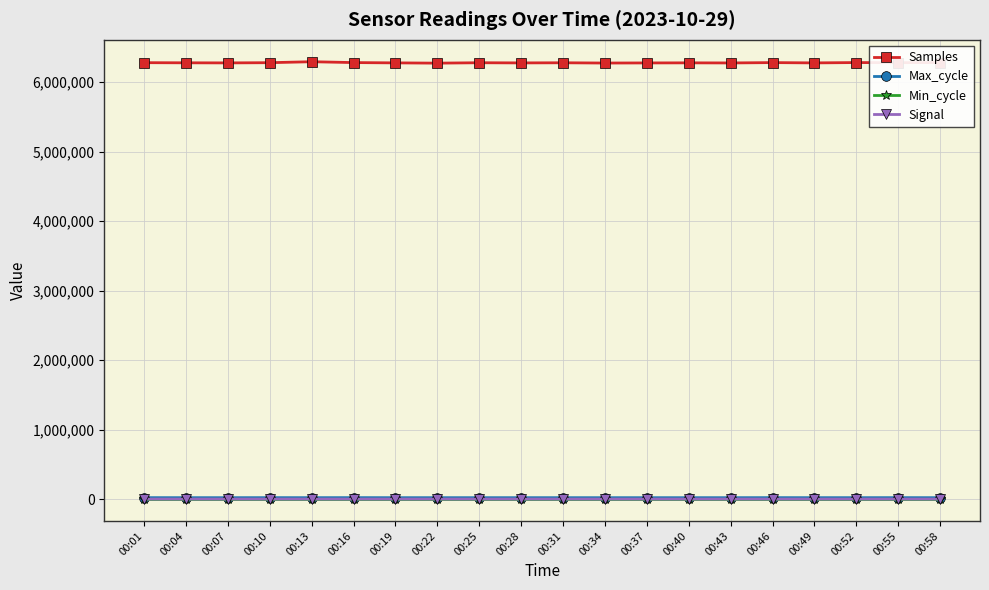

What are all the series names shown in the legend?

Samples, Max_cycle, Min_cycle, Signal